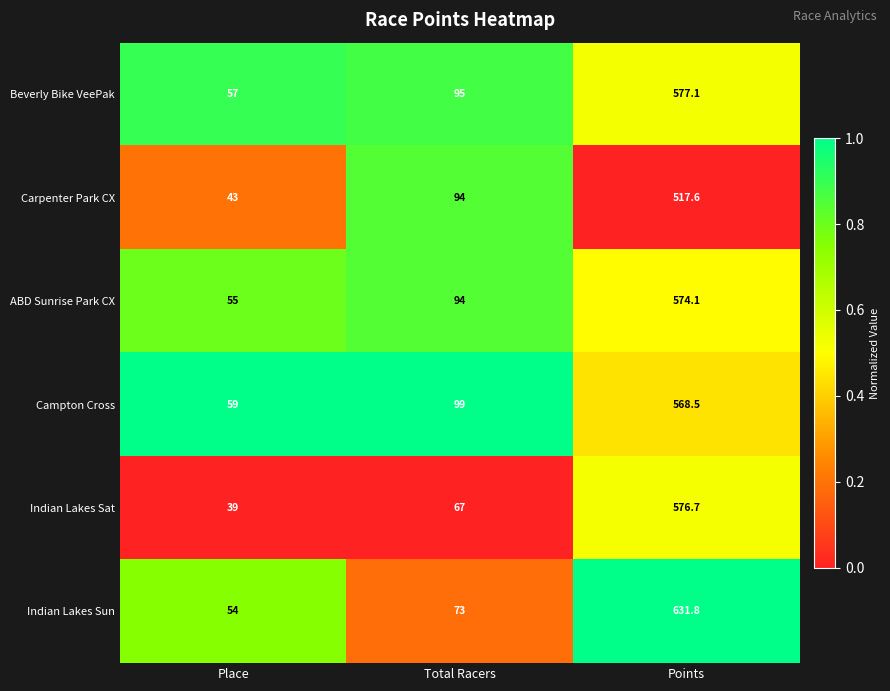

List the series in order of their peak value, highest first.

Indian Lakes Sun, Beverly Bike VeePak, Indian Lakes Sat, ABD Sunrise Park CX, Campton Cross, Carpenter Park CX